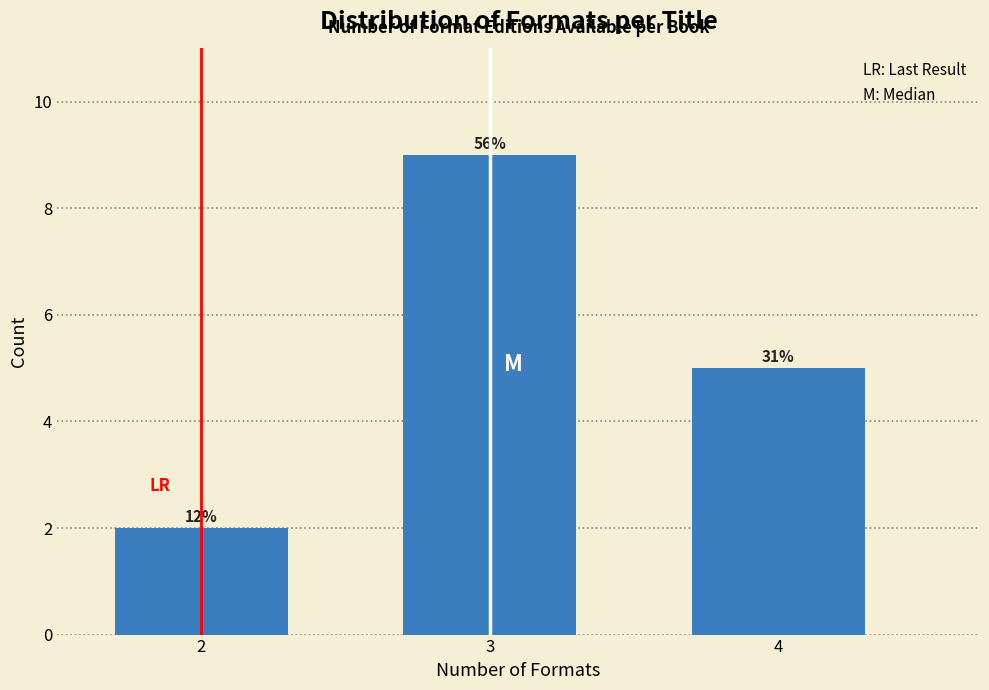

Does the chart contain any negative values?

No